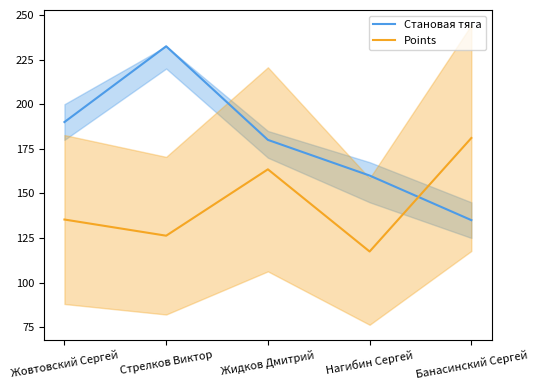

Reading left to right, extract all data points from this chart.

Становая тяга: 190.0	232.5	180.0	160.0	135.0
Points: 135.3	126.3	163.5	117.4	181.1